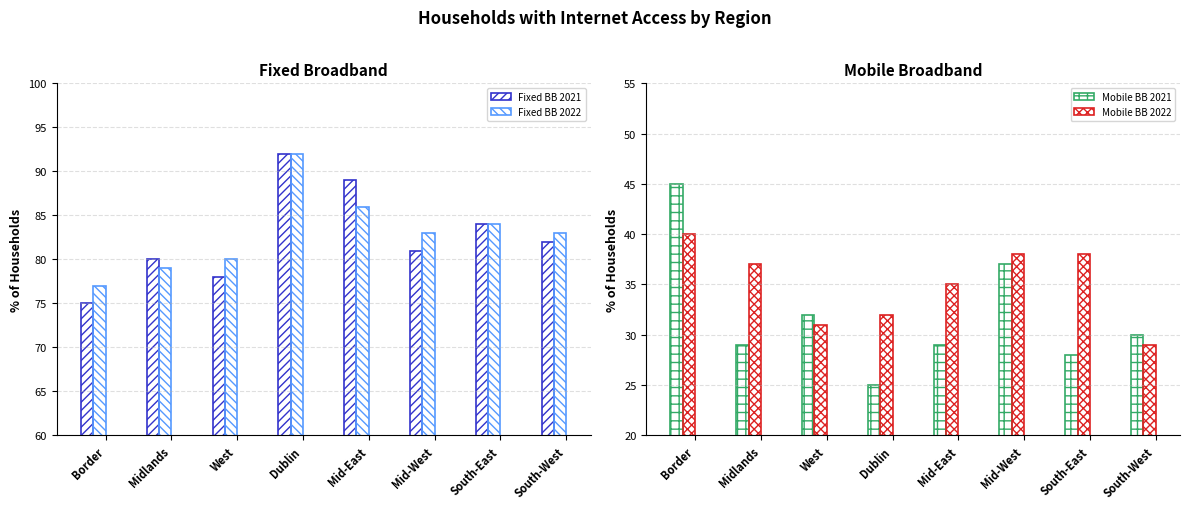

Is the value of Fixed BB 2021 at Border greater than the value of Mobile BB 2022 at Midlands?

Yes